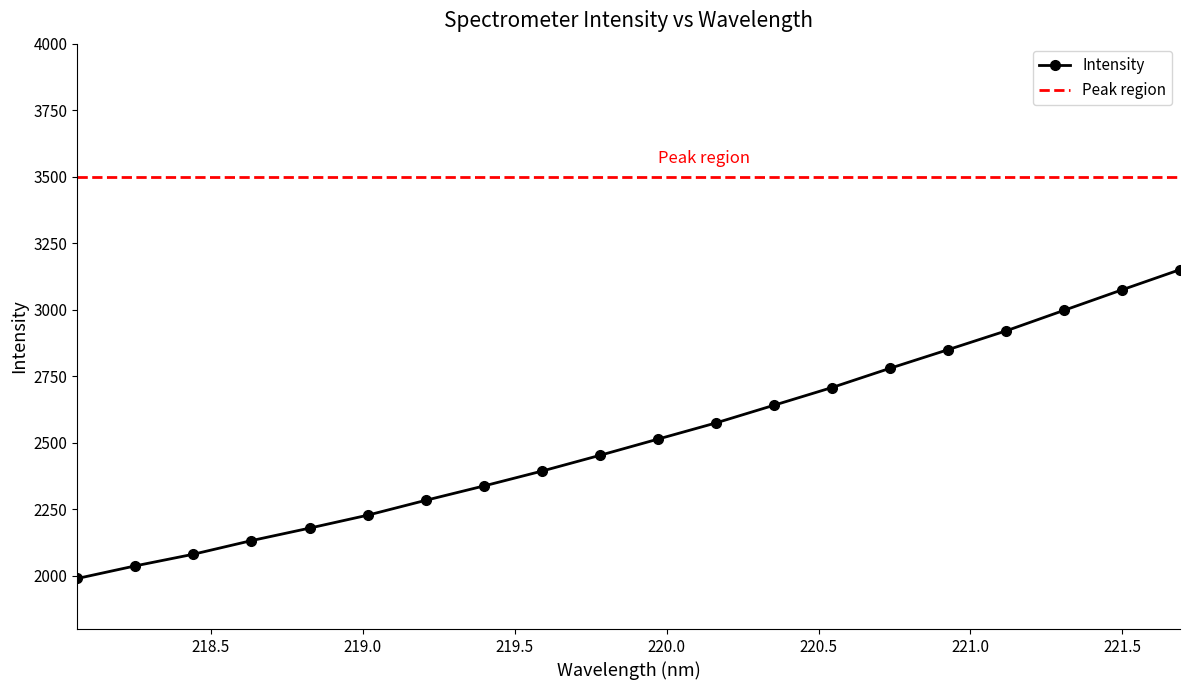

What is the sum of the values at 219.0156 and 218.0596?

4217.8